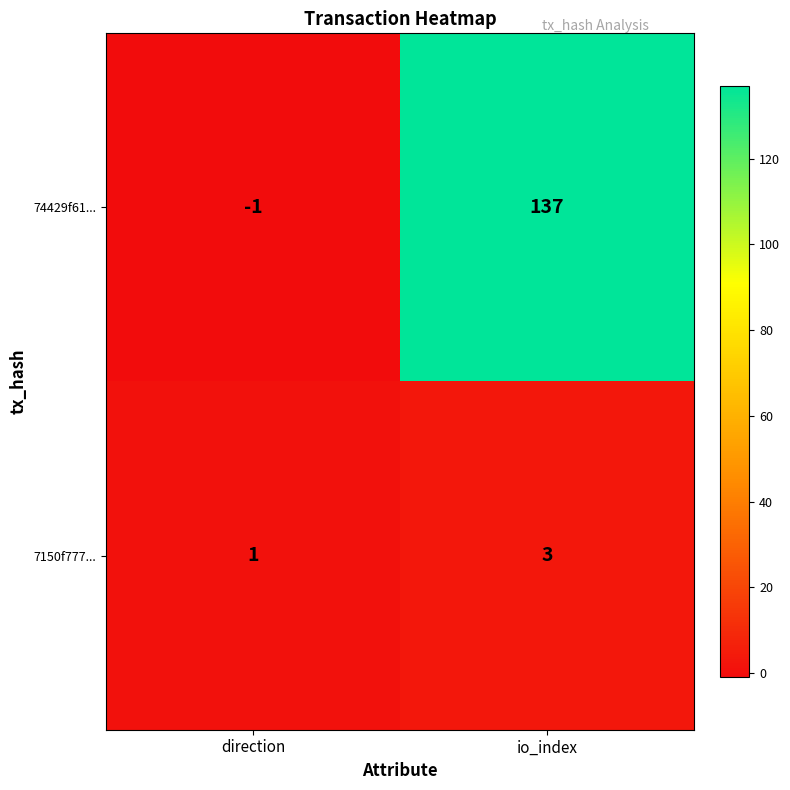

At how many categories does at least one series exceed 9?

1